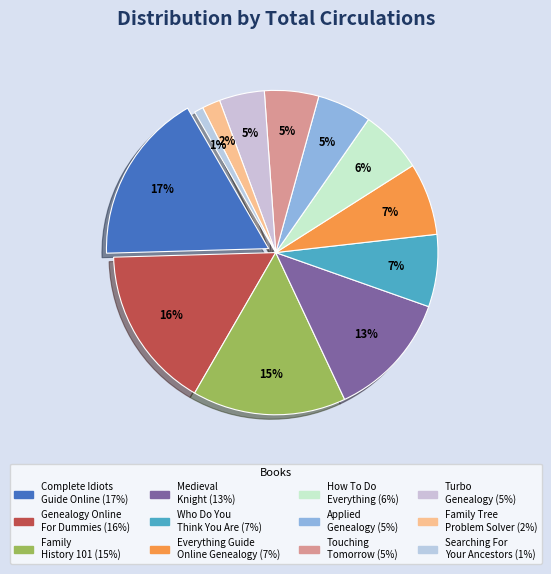

Which slice is the smallest?

Searching For Your Ancestors